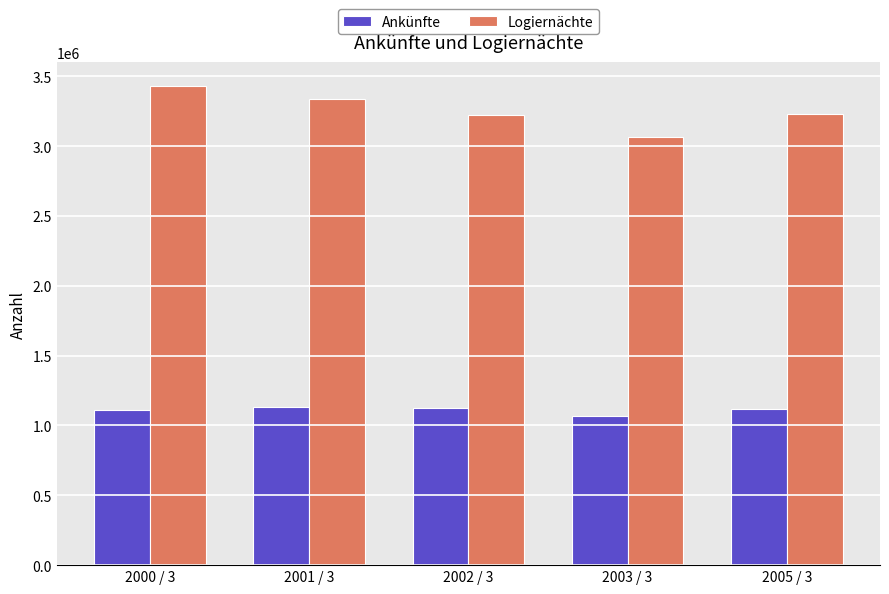

Are the bars grouped side by side (vs. stacked)?

Yes